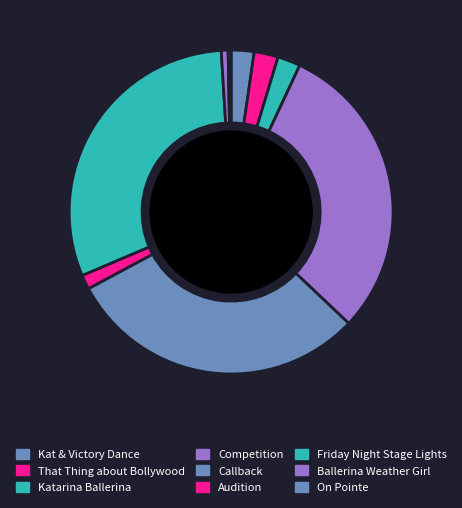

Is it true that Callback is 30% of the pie?

True